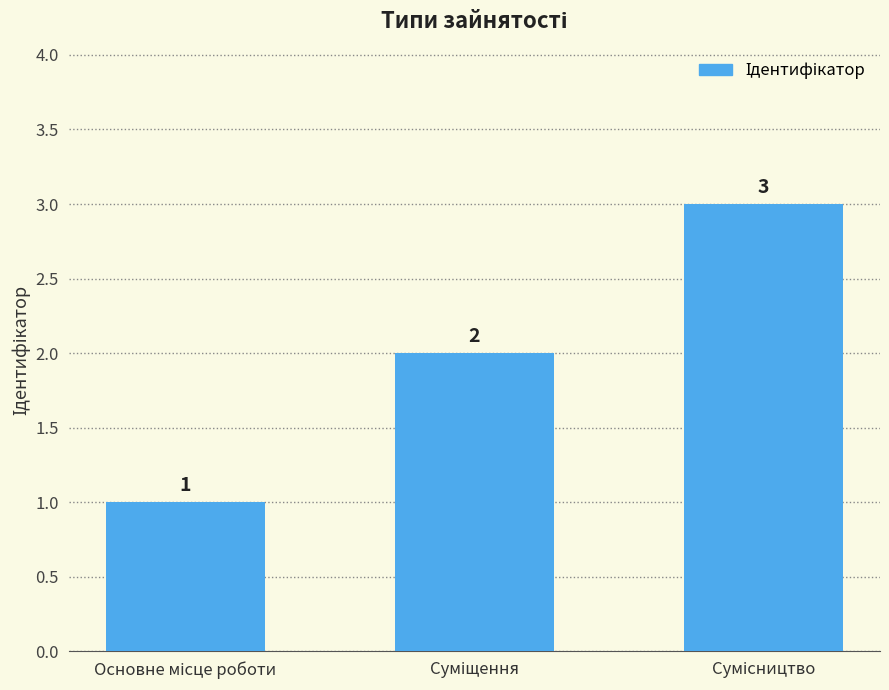

Count the number of categories in the chart.

3